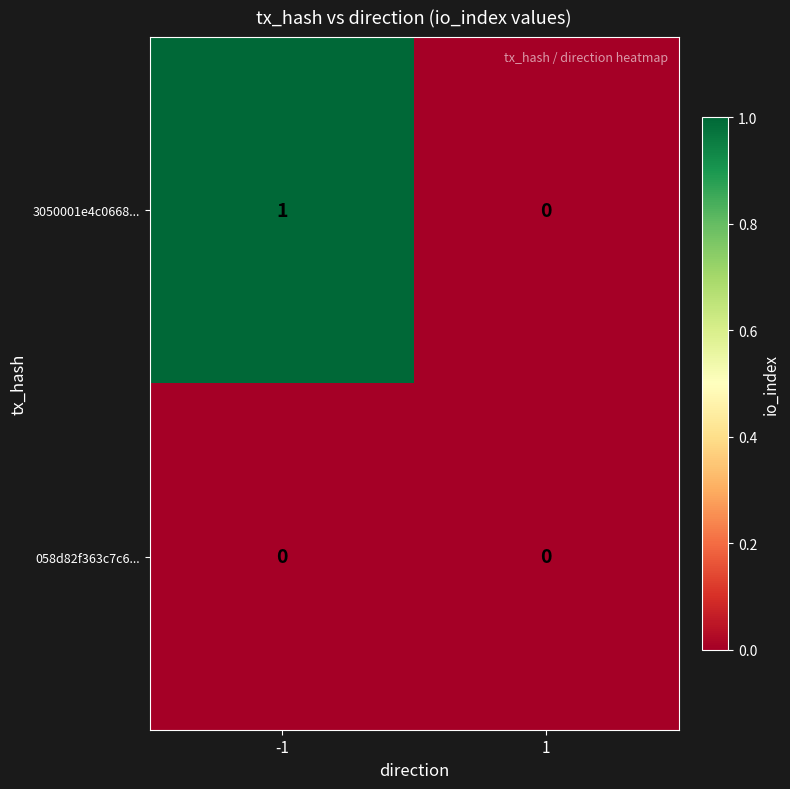

True or false: 3050001e4c0668... has a value of 1 at 1.

False